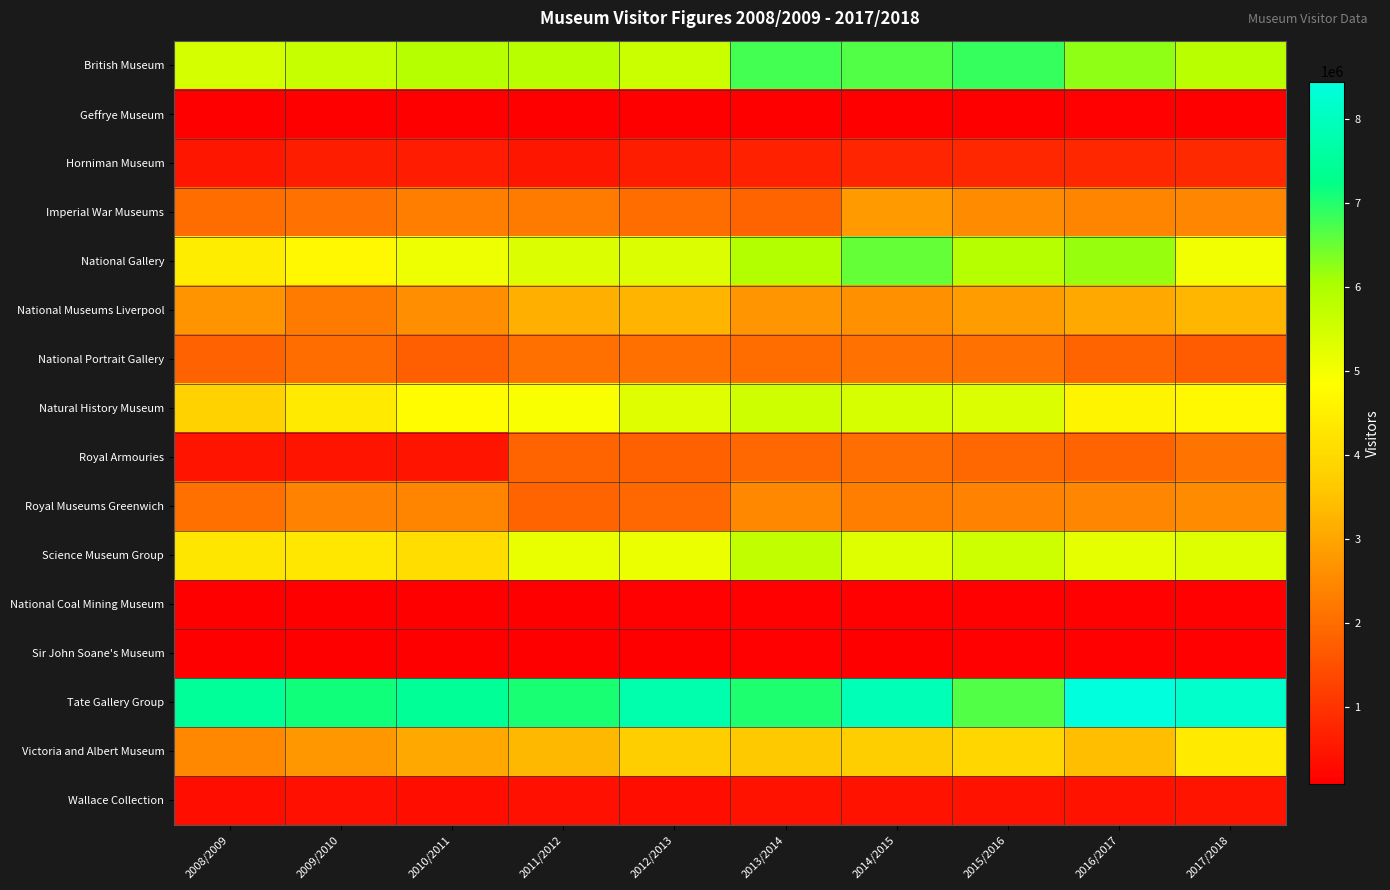

Reading left to right, what are all the values shown in this chart?

British Museum: 2008/2009=5472056	2009/2010=5650388	2010/2011=5869396	2011/2012=5841658	2012/2013=5592814	2013/2014=6758935	2014/2015=6677990	2015/2016=6853540	2016/2017=6229028	2017/2018=5822515
Geffrye Museum: 2008/2009=86499	2009/2010=93374	2010/2011=104691	2011/2012=104889	2012/2013=105486	2013/2014=113123	2014/2015=108168	2015/2016=114190	2016/2017=121770	2017/2018=114906
Horniman Museum: 2008/2009=483113	2009/2010=621301	2010/2011=584974	2011/2012=509279	2012/2013=616075	2013/2014=698051	2014/2015=750389	2015/2016=793883	2016/2017=784928	2017/2018=813195
Imperial War Museums: 2008/2009=2006765	2009/2010=2079264	2010/2011=2317639	2011/2012=2249592	2012/2013=1990343	2013/2014=1875924	2014/2015=2813845	2015/2016=2538516	2016/2017=2415977	2017/2018=2465461
National Gallery: 2008/2009=4439000	2009/2010=4695000	2010/2011=5085000	2011/2012=5358000	2012/2013=5376000	2013/2014=5903000	2014/2015=6534000	2015/2016=5898904	2016/2017=6175234	2017/2018=5050020
National Museums Liverpool: 2008/2009=2689889	2009/2010=2272981	2010/2011=2631265	2011/2012=3184995	2012/2013=3277303	2013/2014=2710184	2014/2015=2654301	2015/2016=2847987	2016/2017=3033228	2017/2018=3305671
National Portrait Gallery: 2008/2009=1833614	2009/2010=1984464	2010/2011=1758488	2011/2012=2048168	2012/2013=2054327	2013/2014=1988449	2014/2015=2081633	2015/2016=2102975	2016/2017=1879445	2017/2018=1691545
Natural History Museum: 2008/2009=3813260	2009/2010=4378567	2010/2011=4809647	2011/2012=4946981	2012/2013=5288349	2013/2014=5571539	2014/2015=5435948	2015/2016=5351797	2016/2017=4606443	2017/2018=4712656
Royal Armouries: 2008/2009=448622	2009/2010=466987	2010/2011=462753	2011/2012=1852365	2012/2013=1810783	2013/2014=1941533	2014/2015=2025134	2015/2016=1944414	2016/2017=1870534	2017/2018=2112635
Royal Museums Greenwich: 2008/2009=2068244	2009/2010=2378786	2010/2011=2433163	2011/2012=1858538	2012/2013=1929199	2013/2014=2475490	2014/2015=2330851	2015/2016=2403177	2016/2017=2440681	2017/2018=2560150
Science Museum Group: 2008/2009=4281610	2009/2010=4308258	2010/2011=4093463	2011/2012=5170505	2012/2013=5148831	2013/2014=5711620	2014/2015=5336773	2015/2016=5549292	2016/2017=5204824	2017/2018=5325039
National Coal Mining Museum: 2008/2009=116186	2009/2010=118417	2010/2011=107582	2011/2012=101403	2012/2013=119800	2013/2014=125317	2014/2015=119723	2015/2016=138291	2016/2017=121932	2017/2018=134815
Sir John Soane's Museum: 2008/2009=96445	2009/2010=107498	2010/2011=110106	2011/2012=107903	2012/2013=106150	2013/2014=119305	2014/2015=117470	2015/2016=119361	2016/2017=121504	2017/2018=130700
Tate Gallery Group: 2008/2009=7475194	2009/2010=7125173	2010/2011=7450458	2011/2012=7066295	2012/2013=7746953	2013/2014=7036490	2014/2015=7904121	2015/2016=6662460	2016/2017=8448220	2017/2018=8165704
Victoria and Albert Museum: 2008/2009=2490702	2009/2010=2746050	2010/2011=3048887	2011/2012=3335220	2012/2013=3734257	2013/2014=3646744	2014/2015=3736204	2015/2016=3929809	2016/2017=3439820	2017/2018=4396557
Wallace Collection: 2008/2009=359165	2009/2010=382773	2010/2011=357538	2011/2012=399312	2012/2013=377756	2013/2014=415469	2014/2015=427836	2015/2016=426703	2016/2017=419202	2017/2018=463284